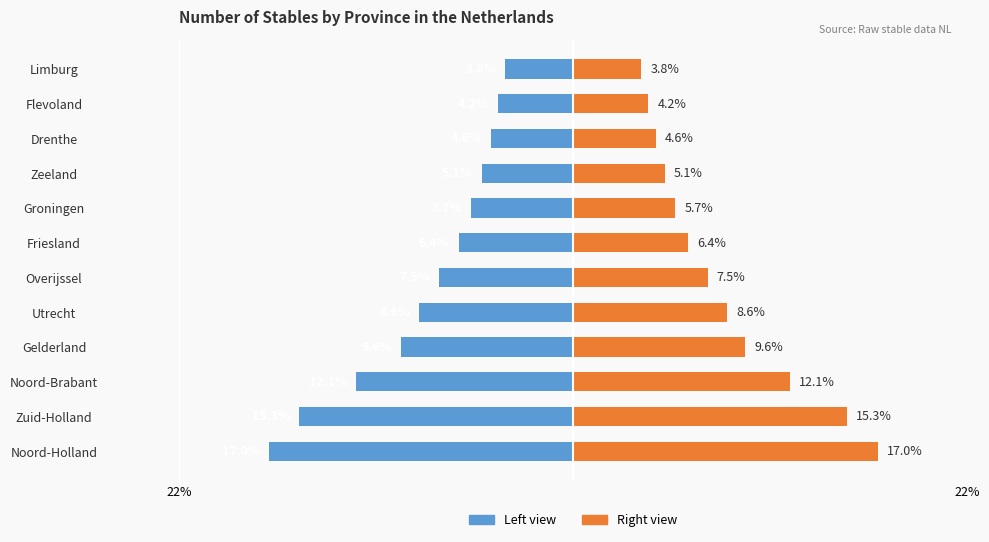

What is the value of the Count (right) bar at the 3rd from the left?

12.1